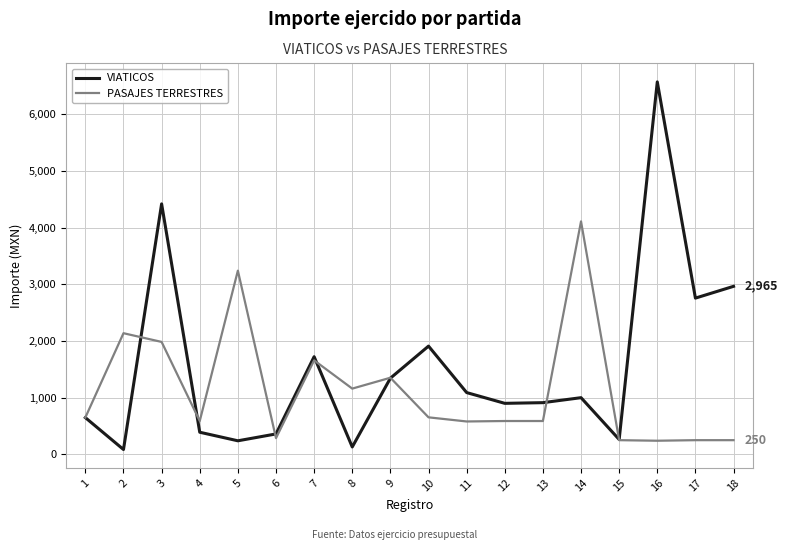

Between 11 and 16, which series saw the biggest shift?

VIATICOS